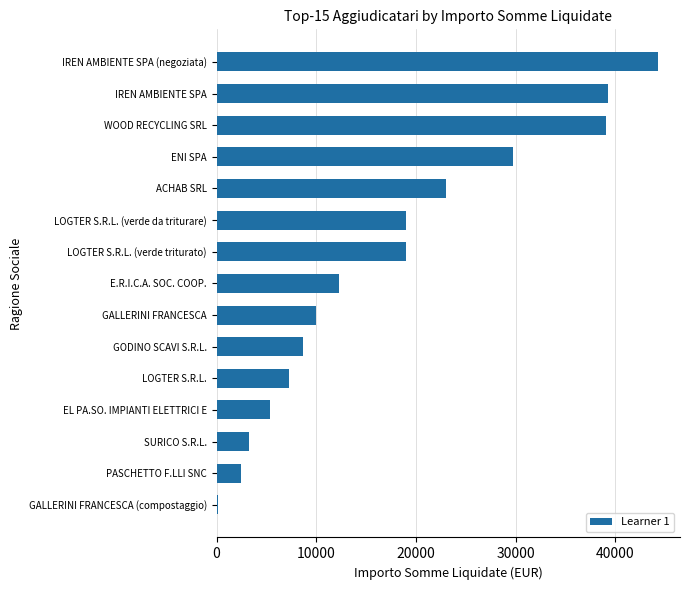

How many data points are less than 12269?

7